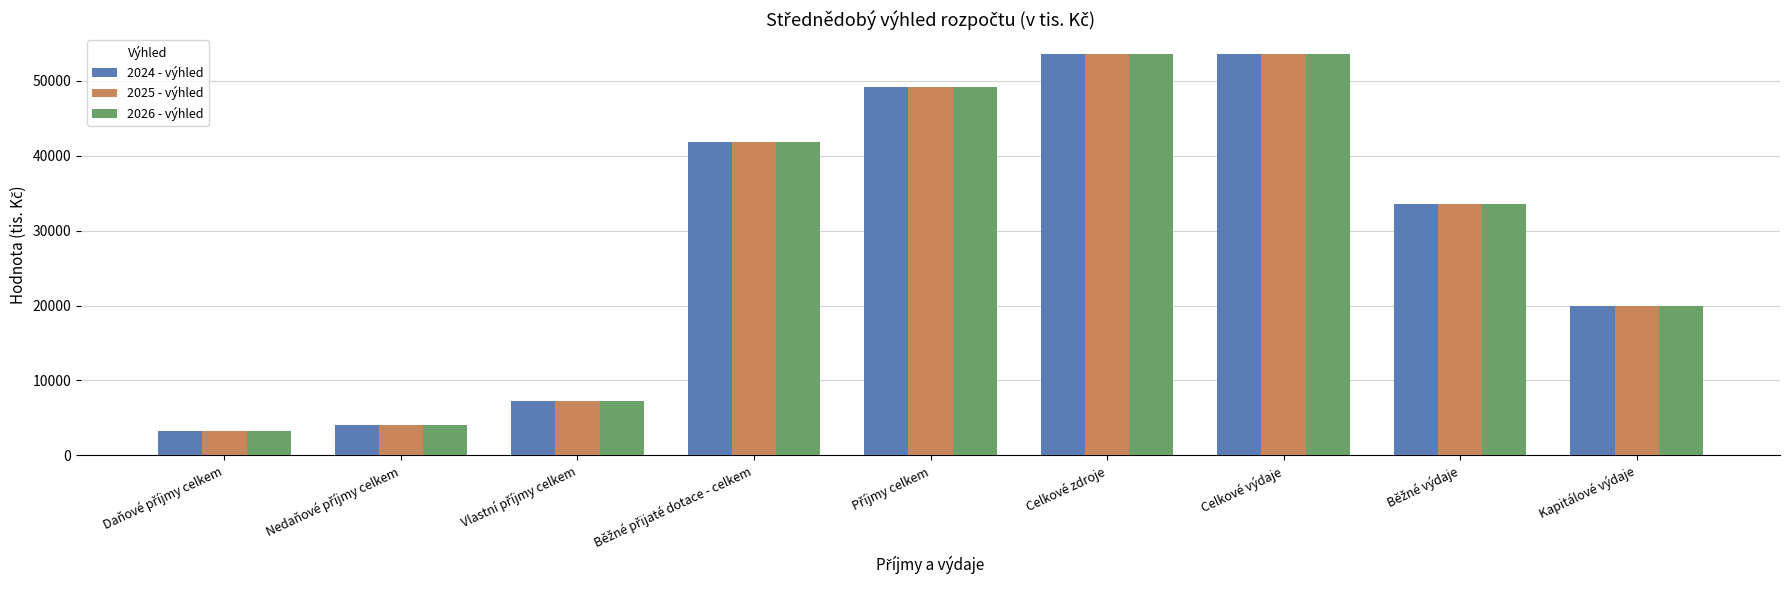

Reading right to left, transcribe all the data shown in this chart.

2024 - výhled: 20000	33550	53550	53550	49190	41890	7300	4000	3300
2025 - výhled: 20000	33550	53550	53550	49190	41890	7300	4000	3300
2026 - výhled: 20000	33550	53550	53550	49190	41890	7300	4000	3300